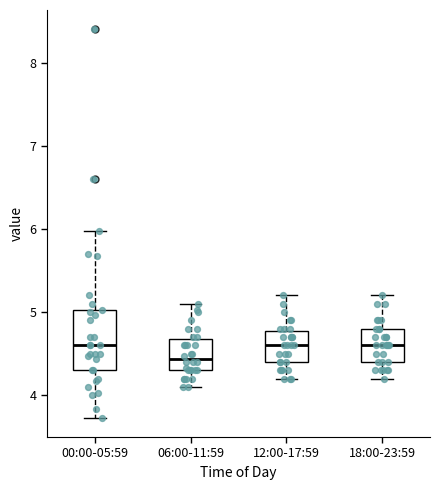

Which box is the tallest, from its lower edge to its upper edge?

00:00-05:59